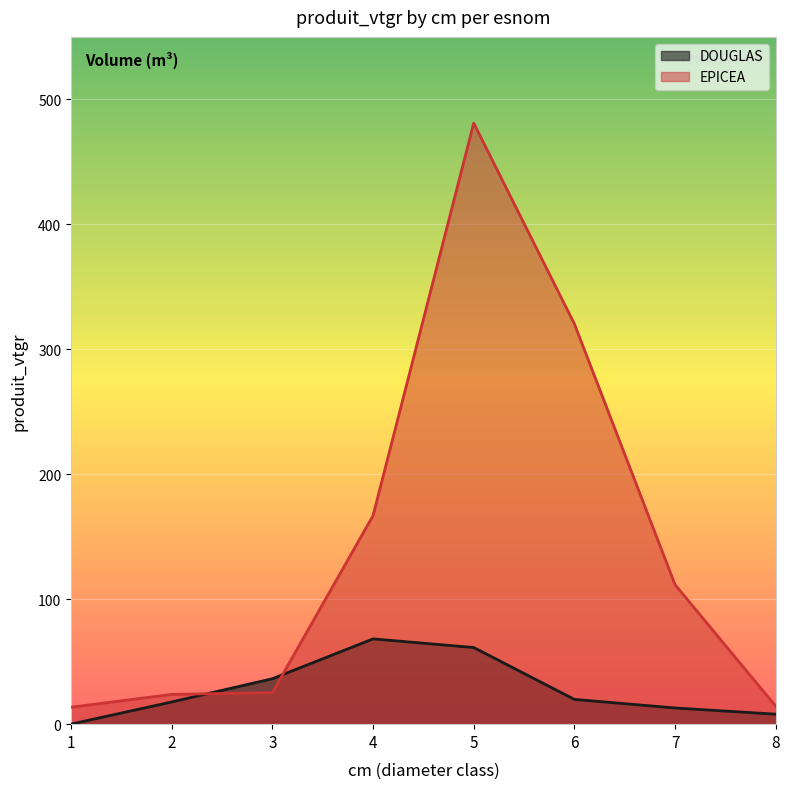

Which category has the highest value in the DOUGLAS series?

4